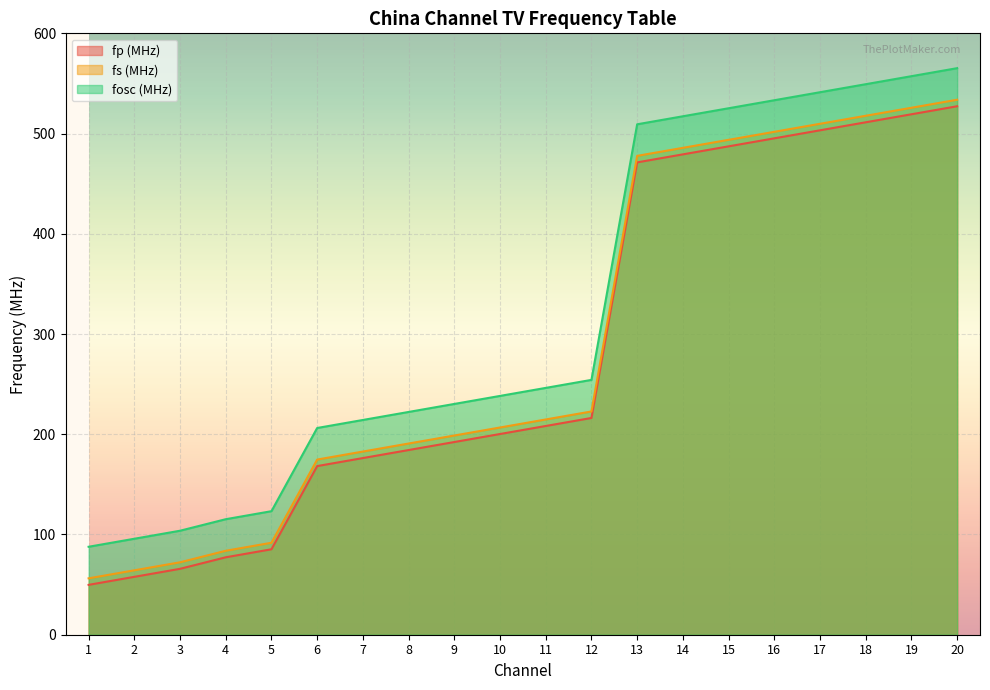

What is the value of the fp (MHz) point at the 10th from the left?

200.2